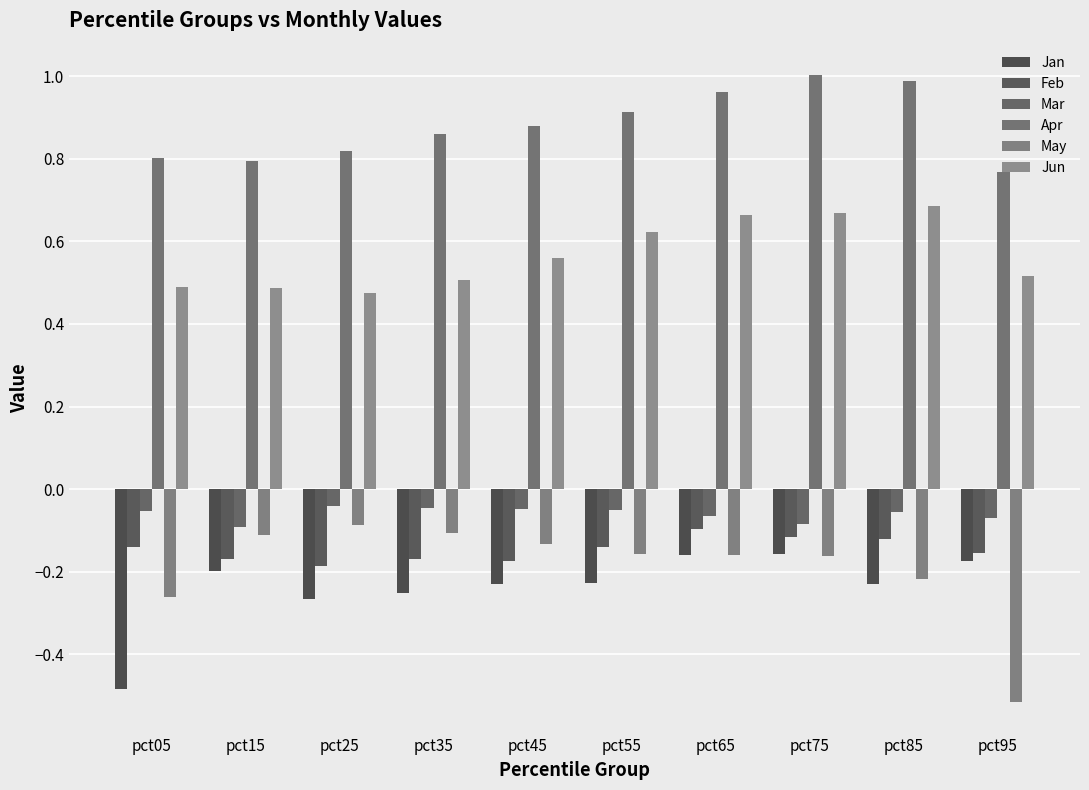

What is the spread (max minus min) of values at pct05?

1.3